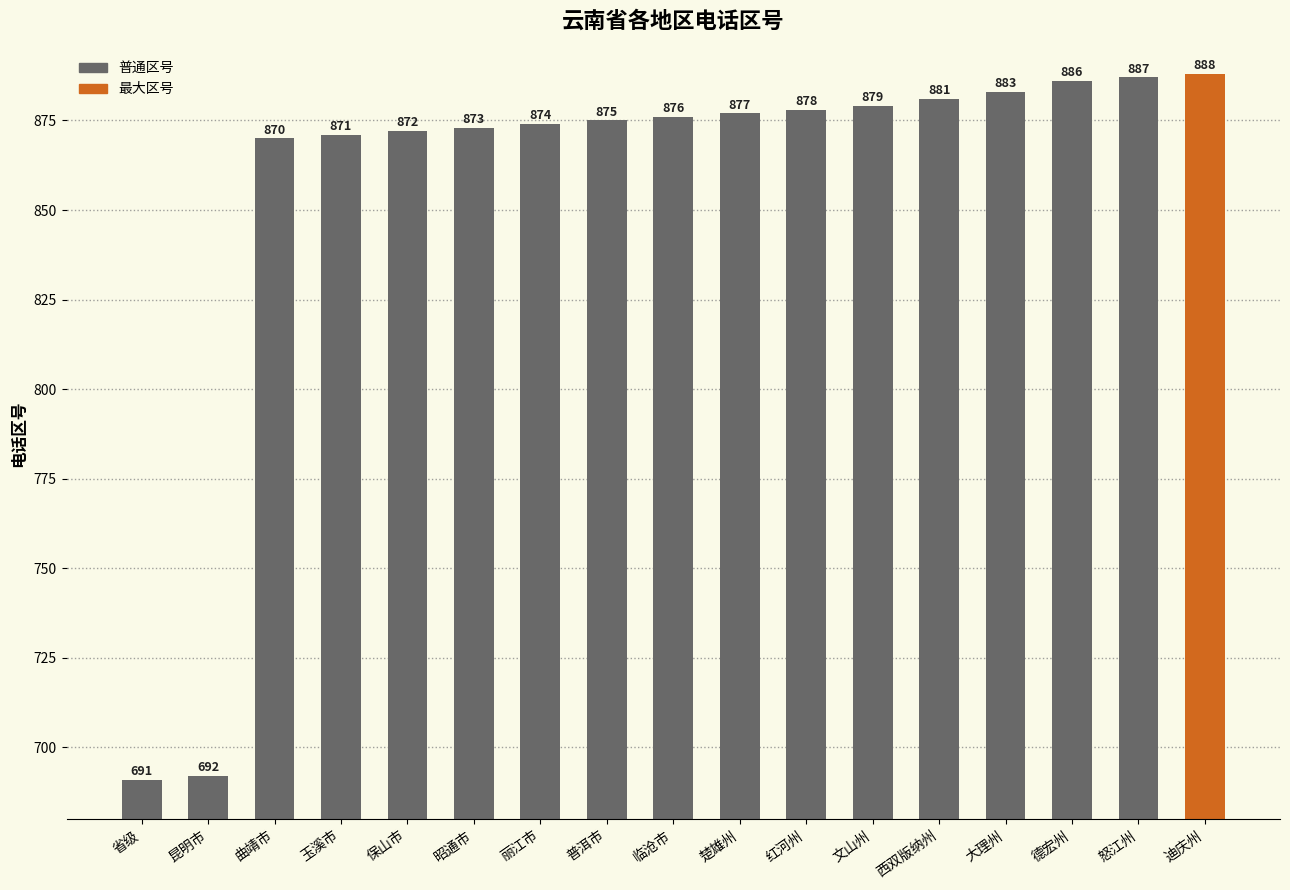

How many distinct data groups are displayed?

1